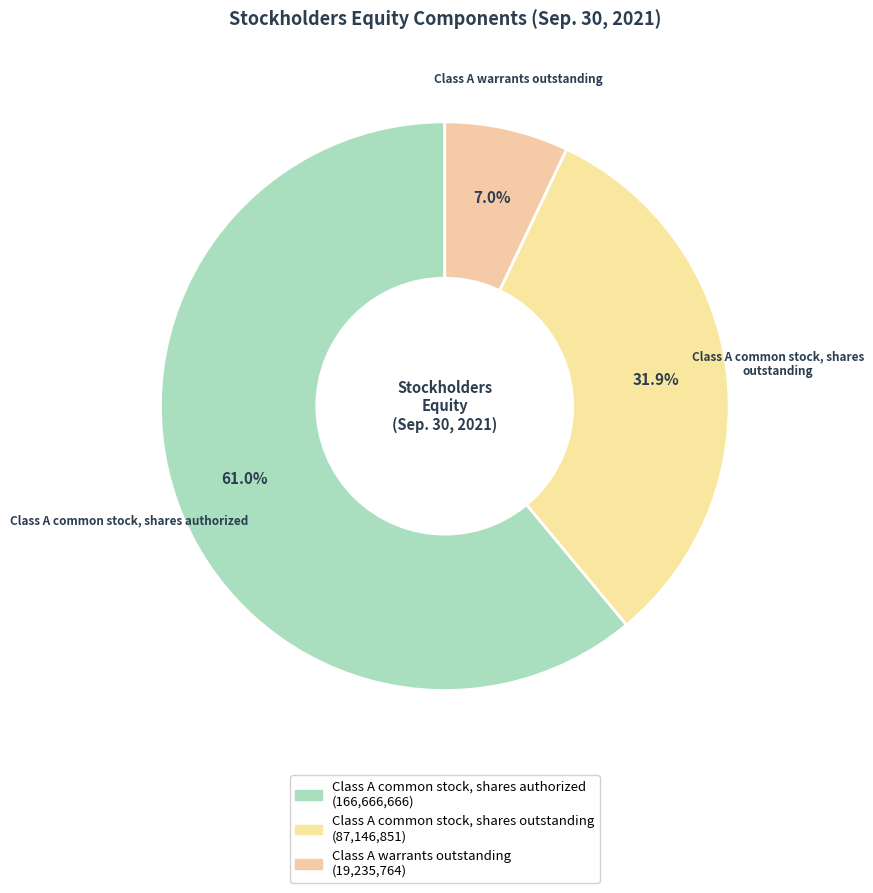

How many segments does this pie chart have?

3